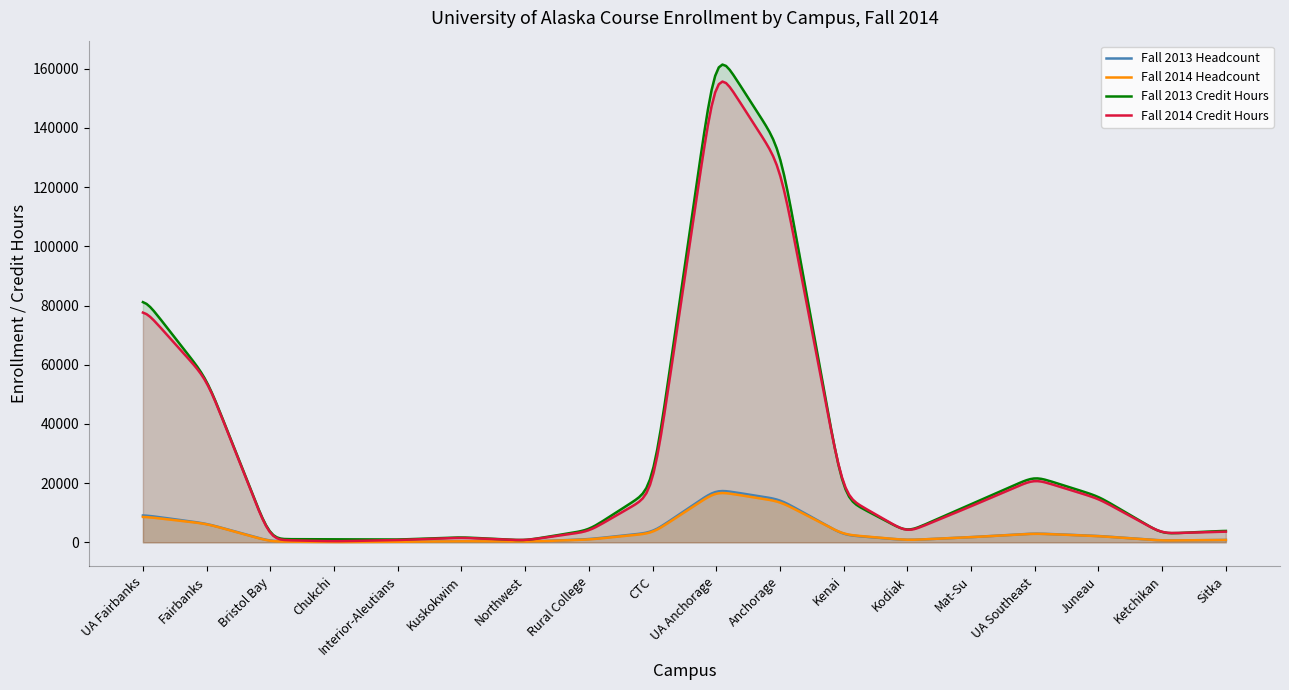

In Fall 2013 Headcount, how many points are lower than both neighbors (excluding endpoints)?

4